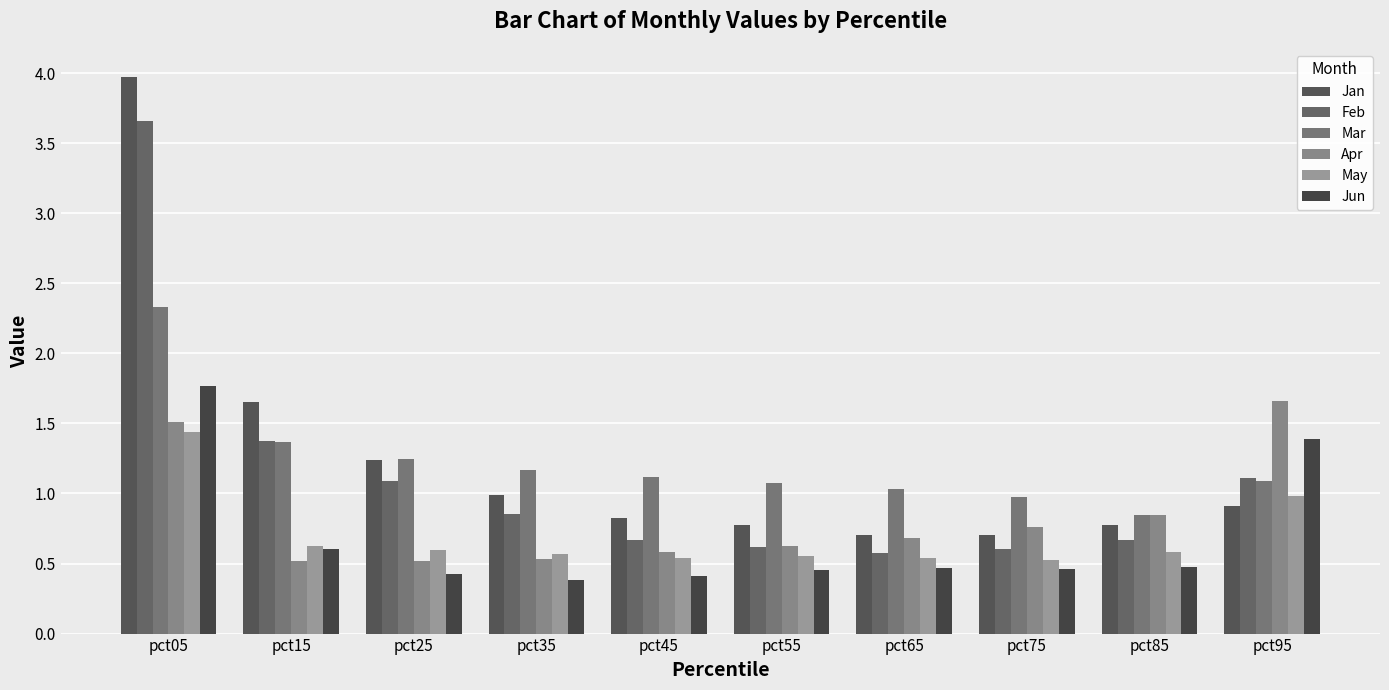

What is the average value of the May series?

0.7